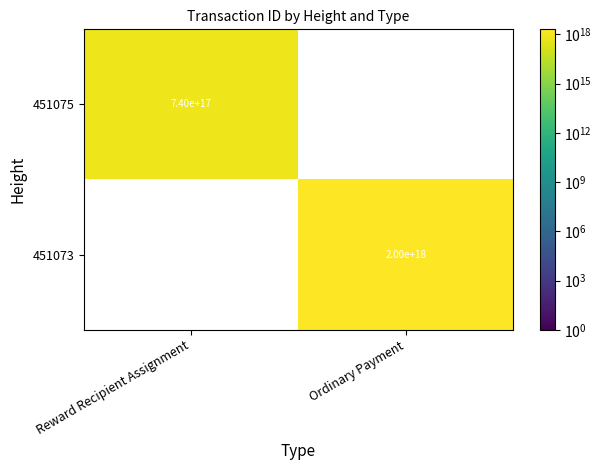

At how many categories does at least one series exceed 1754892441207635712?

1